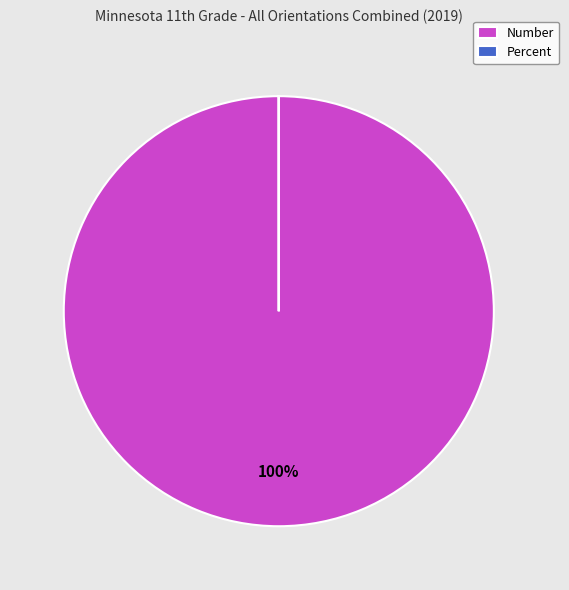

Is it true that Number is 100% of the pie?

True